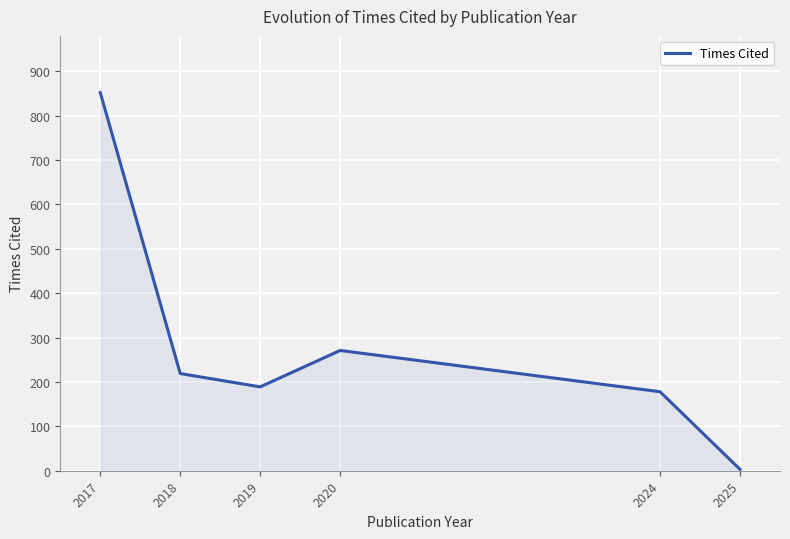

List the labels in order of value, largest first.

2017, 2020, 2018, 2019, 2024, 2025